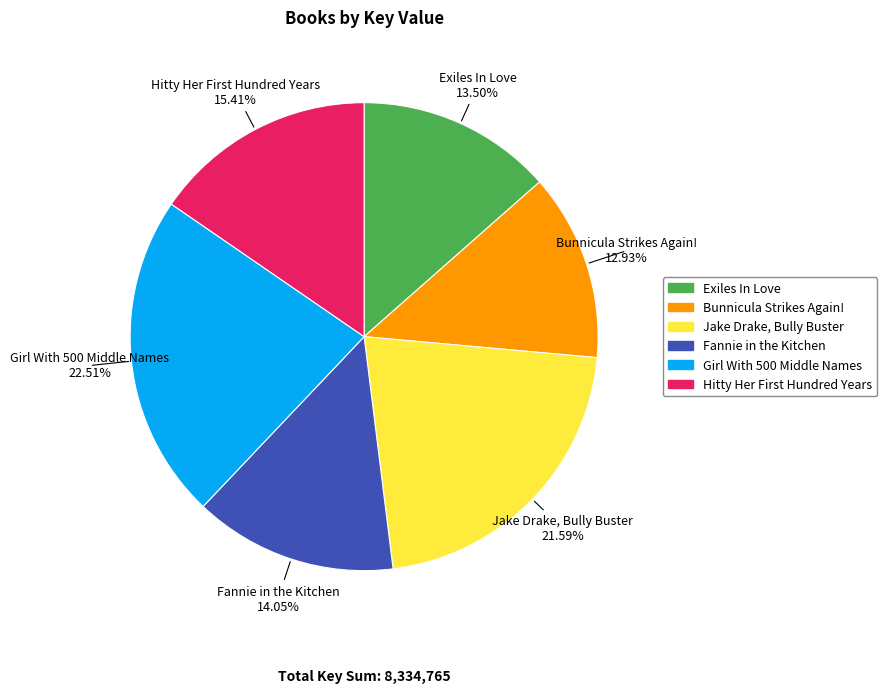

How many segments does this pie chart have?

6